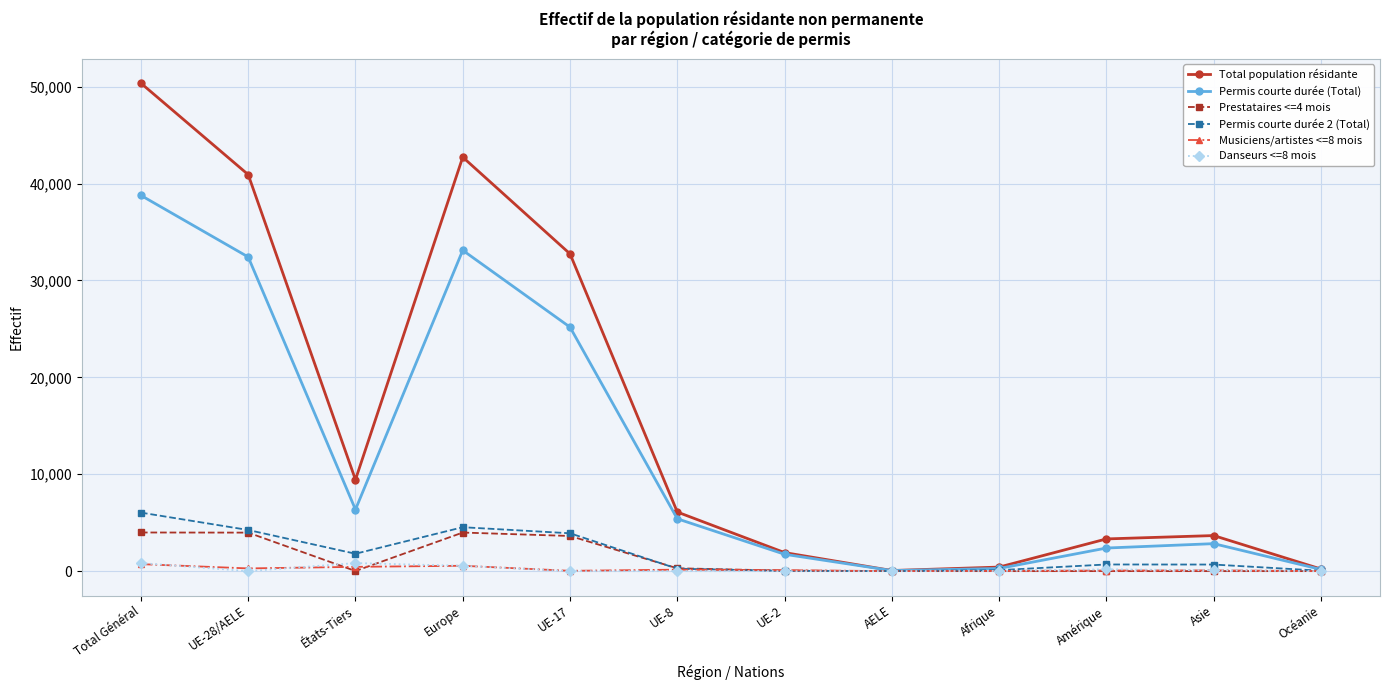

Which series has the largest total across all categories?

Total population résidante